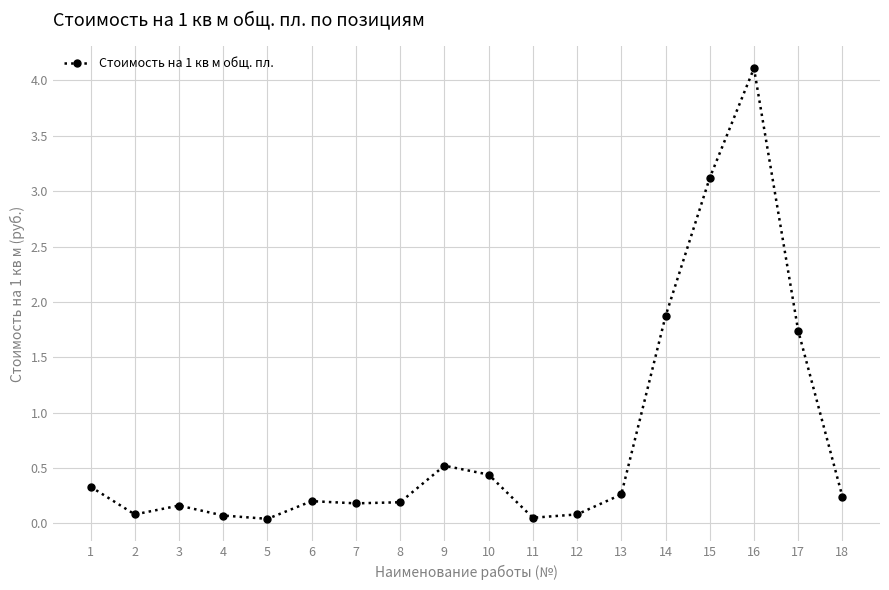

Is this an area chart (filled region under the line)?

No